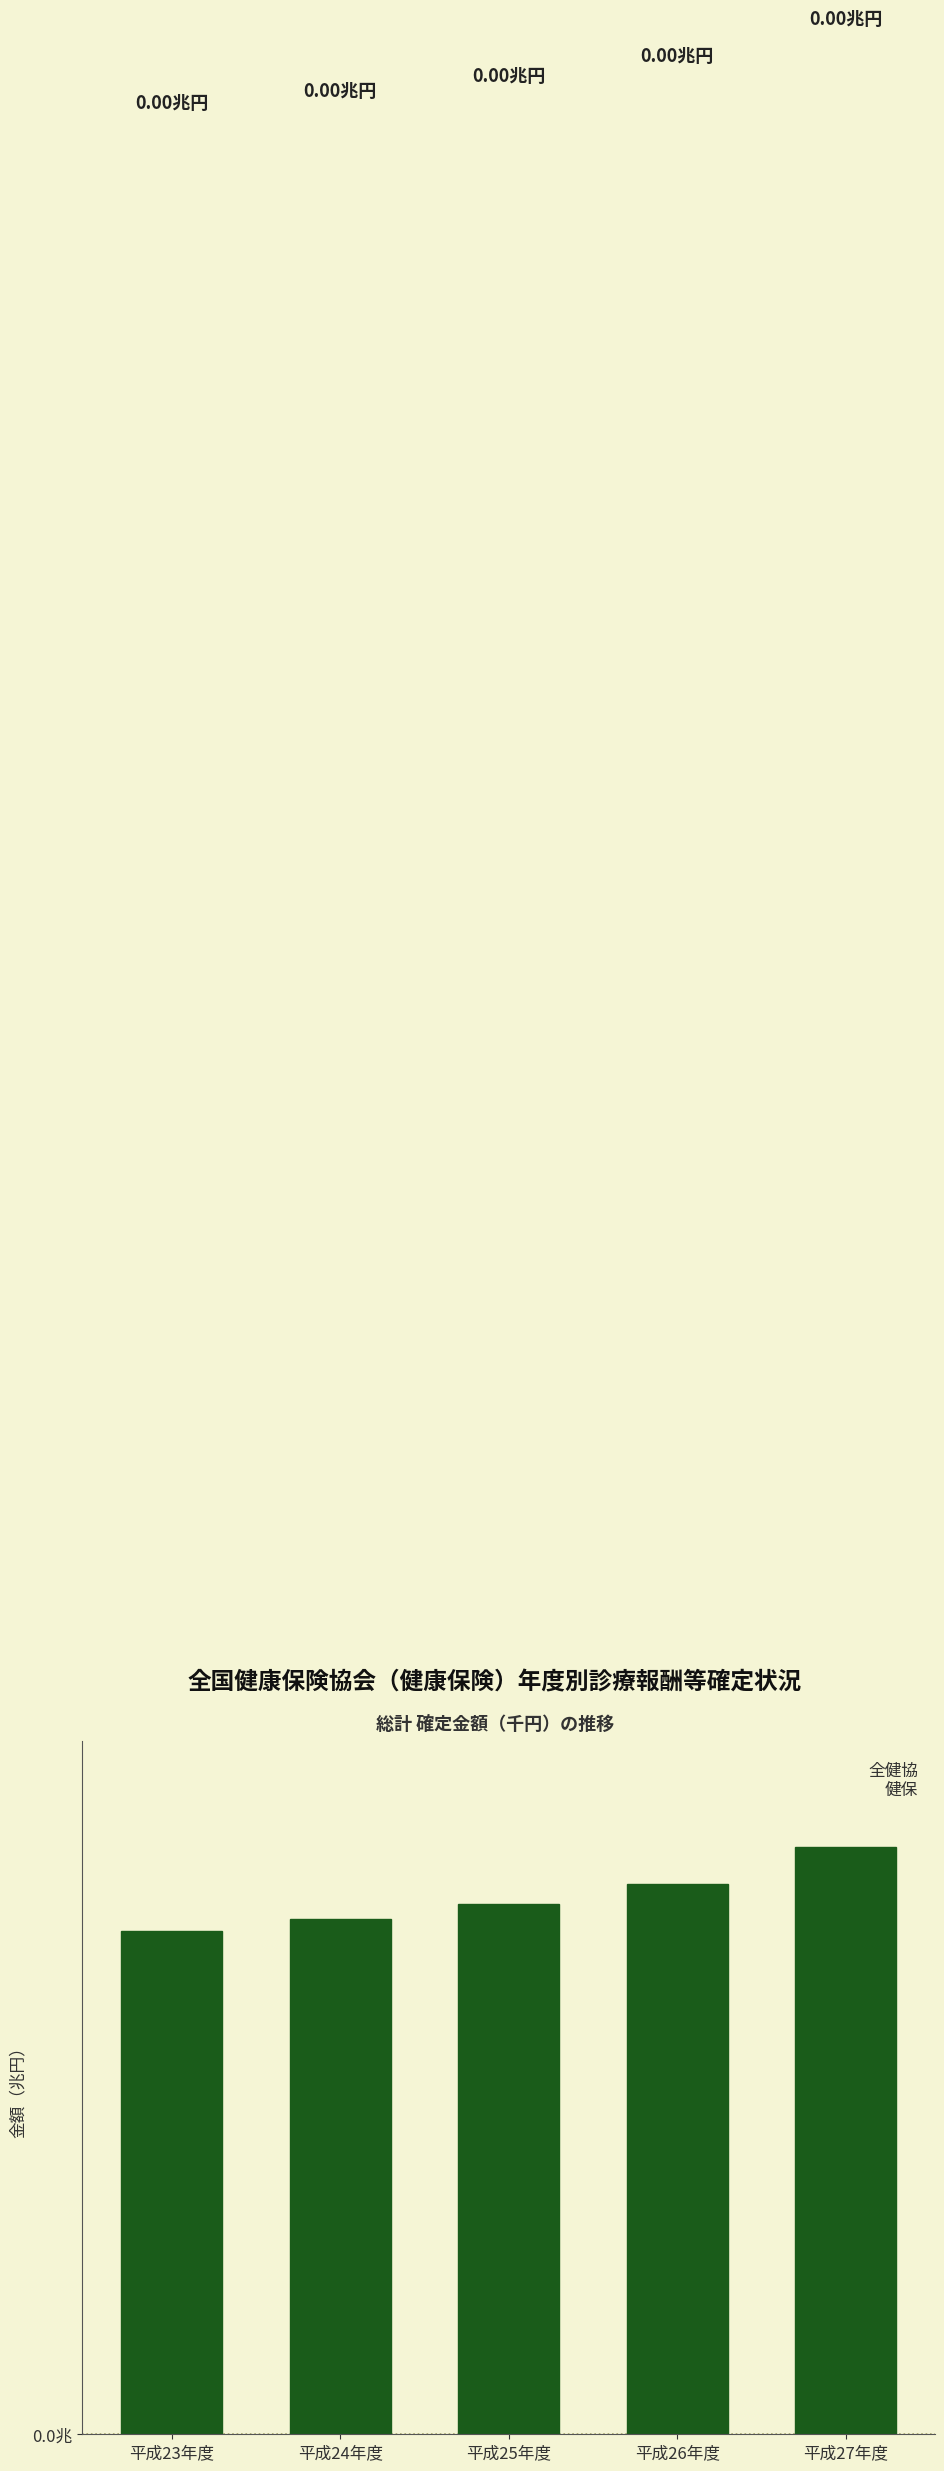

What is the sum of the values at 平成23年度 and 平成24年度?

8401966882.9